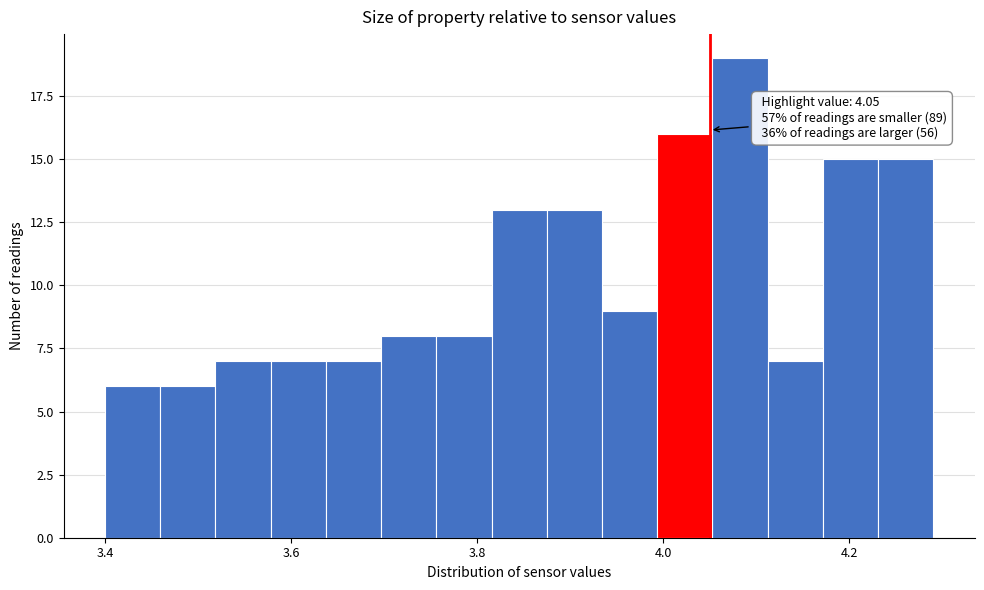

Around what value on the x-axis is the tallest bar? Give the approximate position of its centre, as read against the axis.

4.08